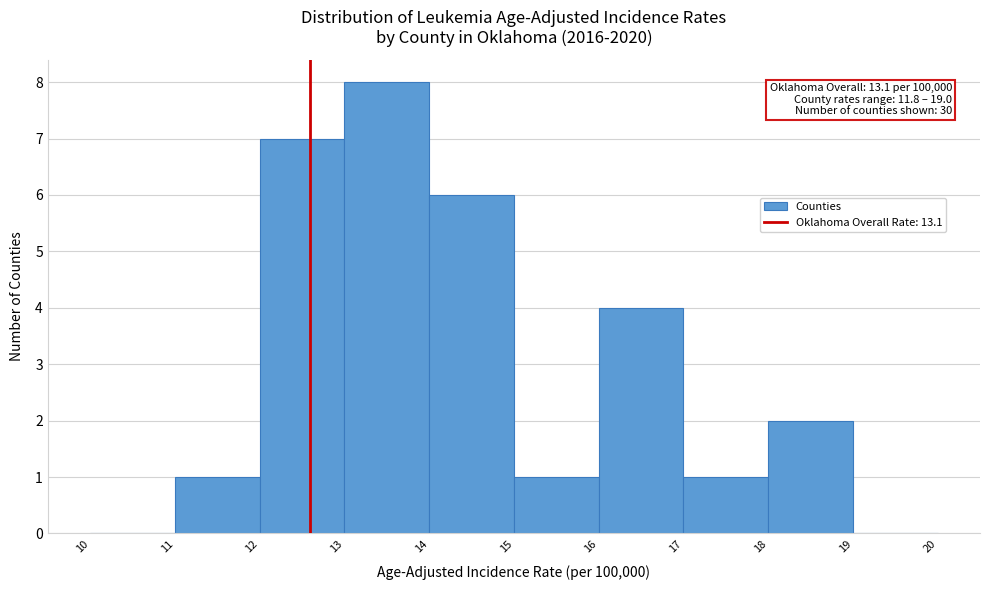

Reading left to right, extract all data points from this chart.

10=0	11=1	12=7	13=8	14=6	15=1	16=4	17=1	18=2	19=0